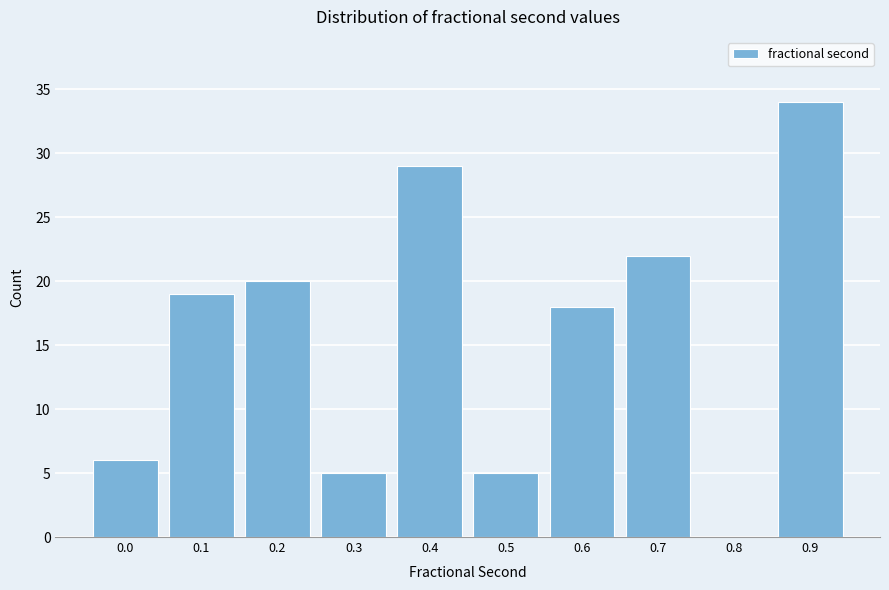

Reading left to right, transcribe all the data shown in this chart.

0.0=6	0.1=19	0.2=20	0.3=5	0.4=29	0.5=5	0.6=18	0.7=22	0.8=0	0.9=34